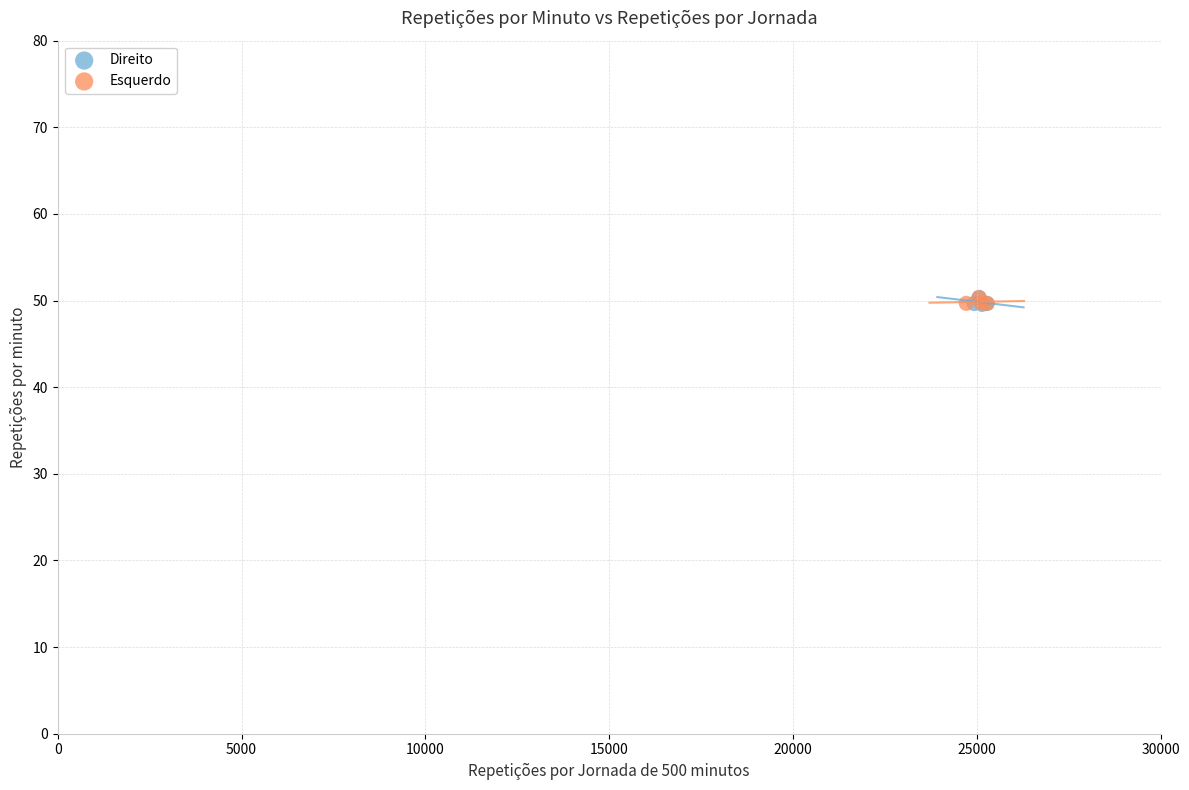

What are all the series names shown in the legend?

Direito, Esquerdo